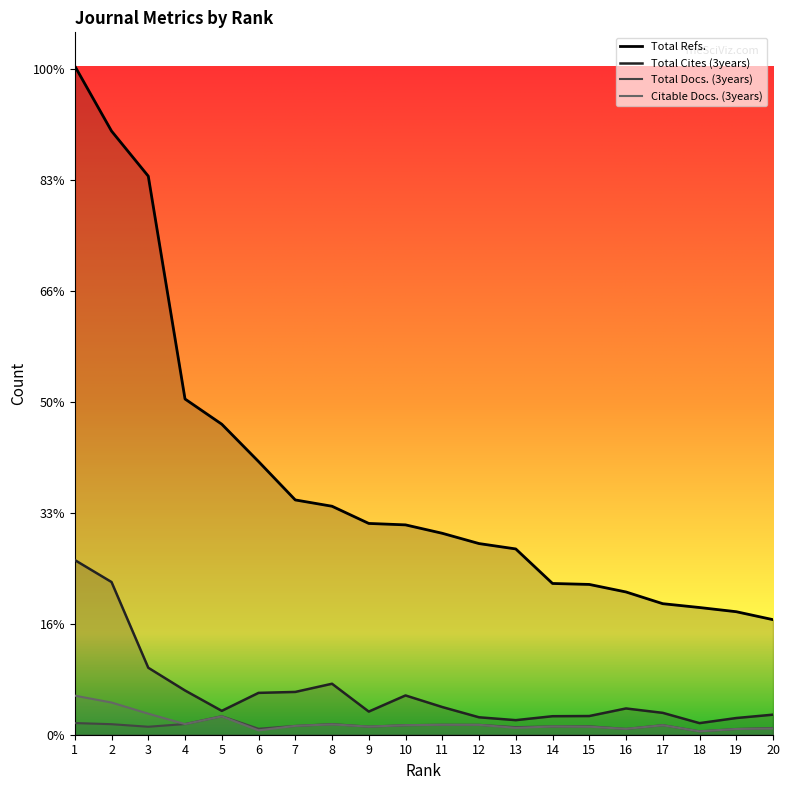

Reading right to left, transcribe all the data shown in this chart.

Total Refs.: 20=6225	19=6655	18=6882	17=7089	16=7723	15=8131	14=8183	13=10051	12=10342	11=10898	10=11353	9=11431	8=12361	7=12702	6=14781	5=16800	4=18163	3=30220	2=32659	1=36178
Total Cites (3years): 20=1085	19=903	18=627	17=1183	16=1421	15=1011	14=1001	13=788	12=943	11=1498	10=2125	9=1252	8=2758	7=2315	6=2264	5=1291	4=2393	3=3623	2=8261	1=9450
Total Docs. (3years): 20=366	19=311	18=184	17=520	16=316	15=456	14=451	13=409	12=536	11=539	10=518	9=440	8=576	7=478	6=325	5=1004	4=579	3=432	2=570	1=632
Citable Docs. (3years): 20=338	19=310	18=184	17=513	16=316	15=434	14=446	13=371	12=534	11=537	10=515	9=438	8=561	7=478	6=236	5=994	4=574	3=1138	2=1742	1=2114